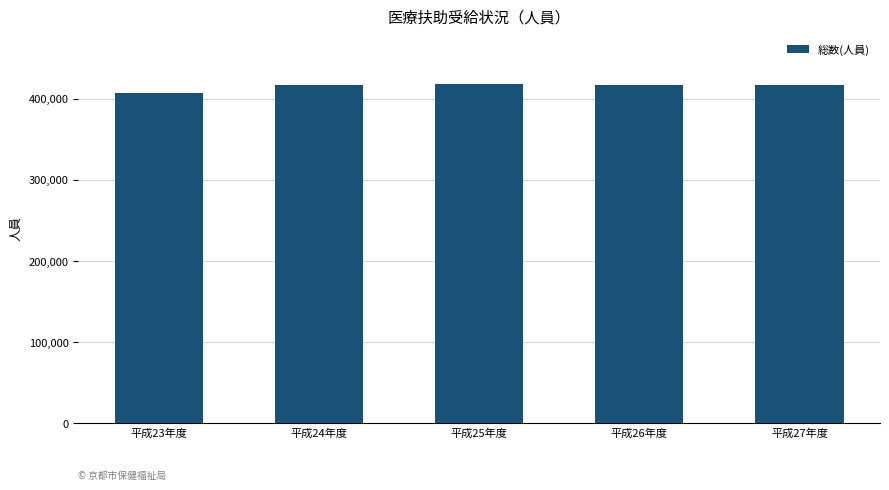

What is the average value?

415375